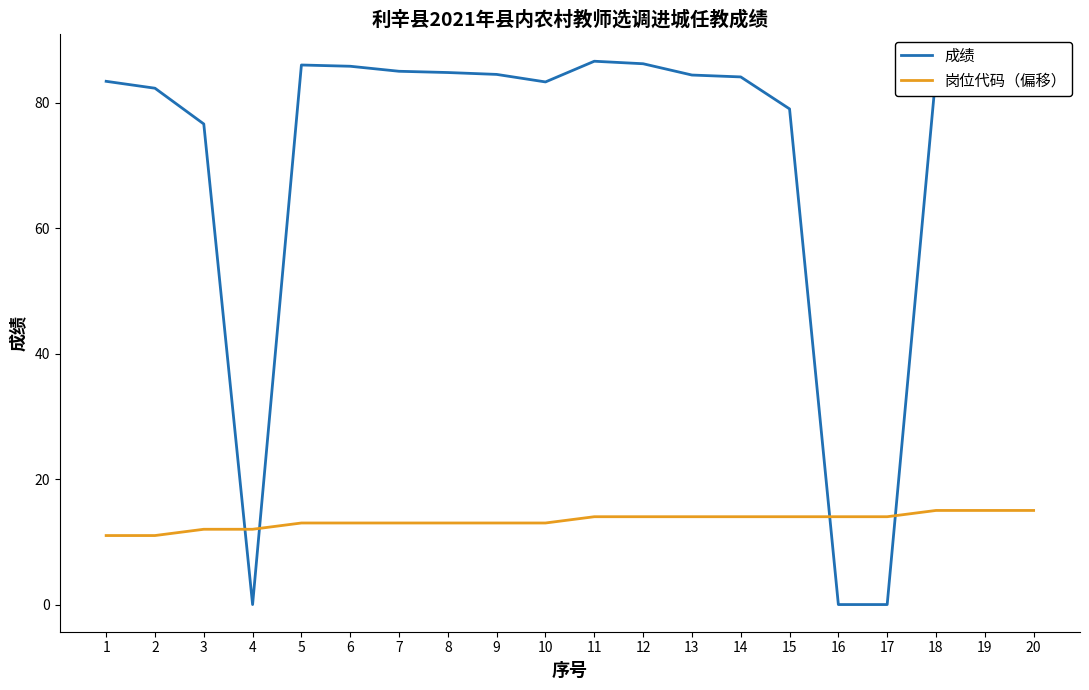

At 6, list the series in order from largest to smallest.

成绩, 岗位代码（偏移）